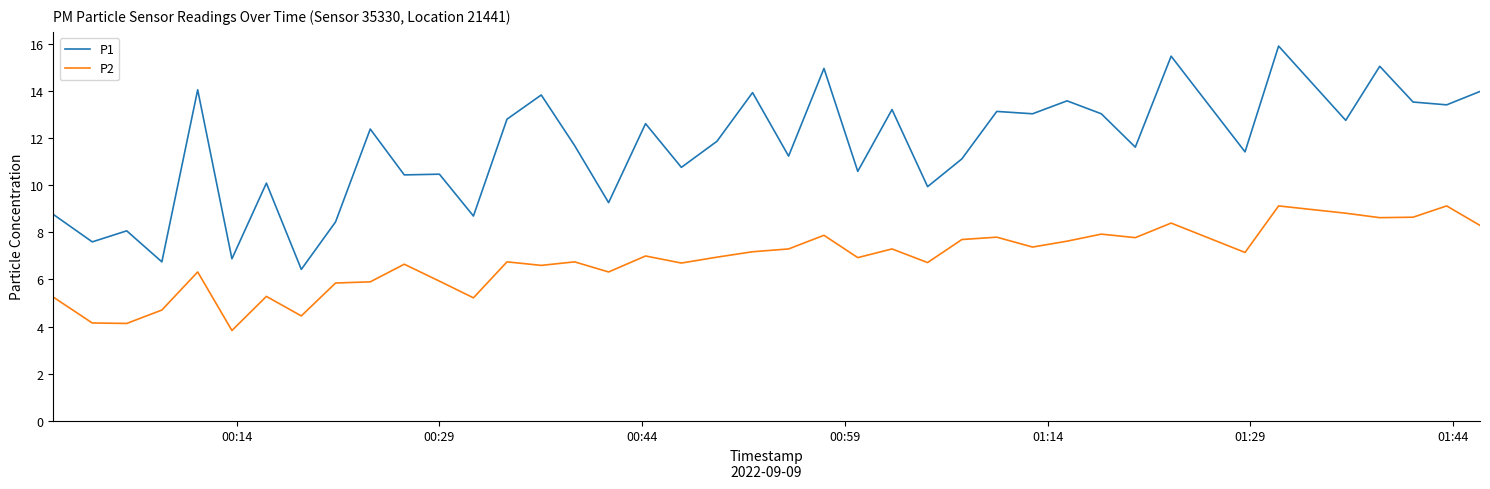

What is the highest value of the P1 series?

15.9